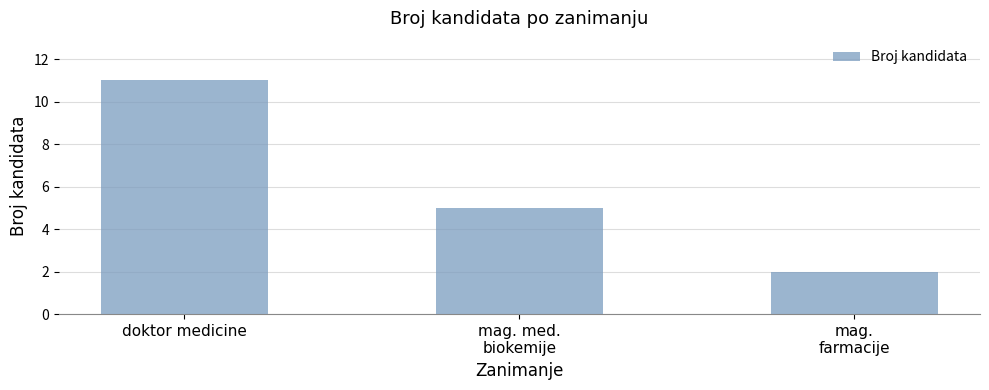

How many data points does each series have?

3